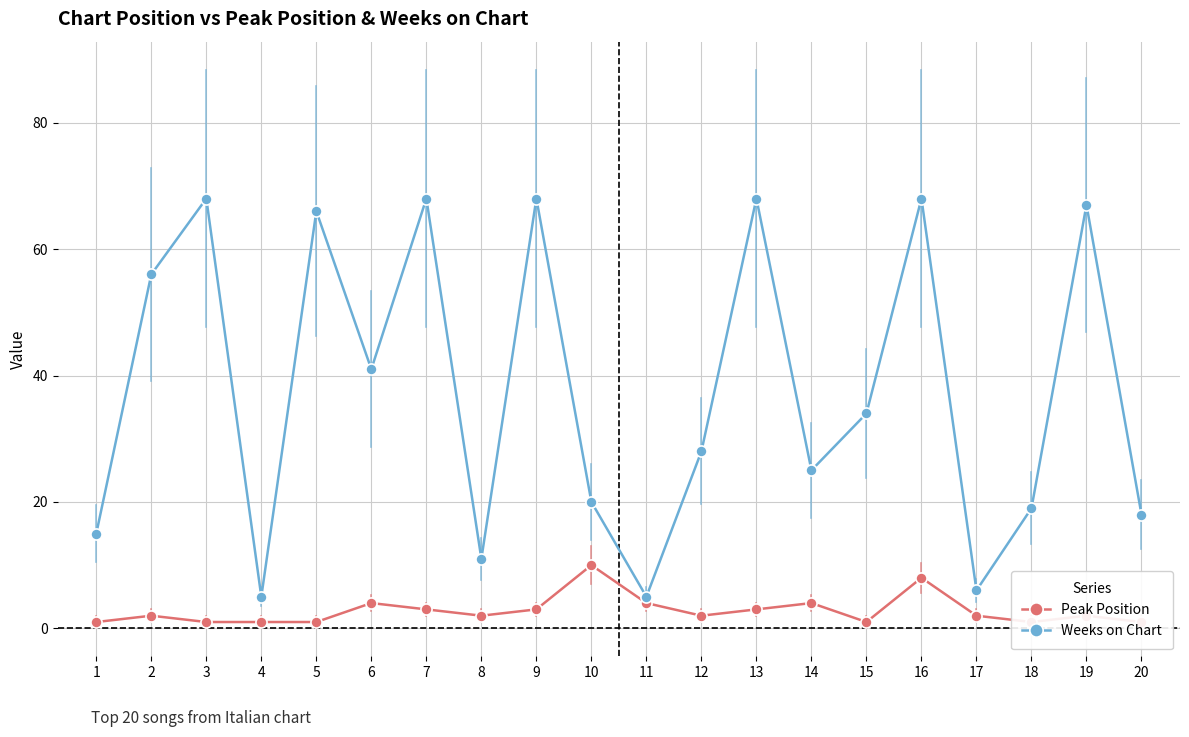

What is the value of the Peak Position point at the 7th from the left?

3